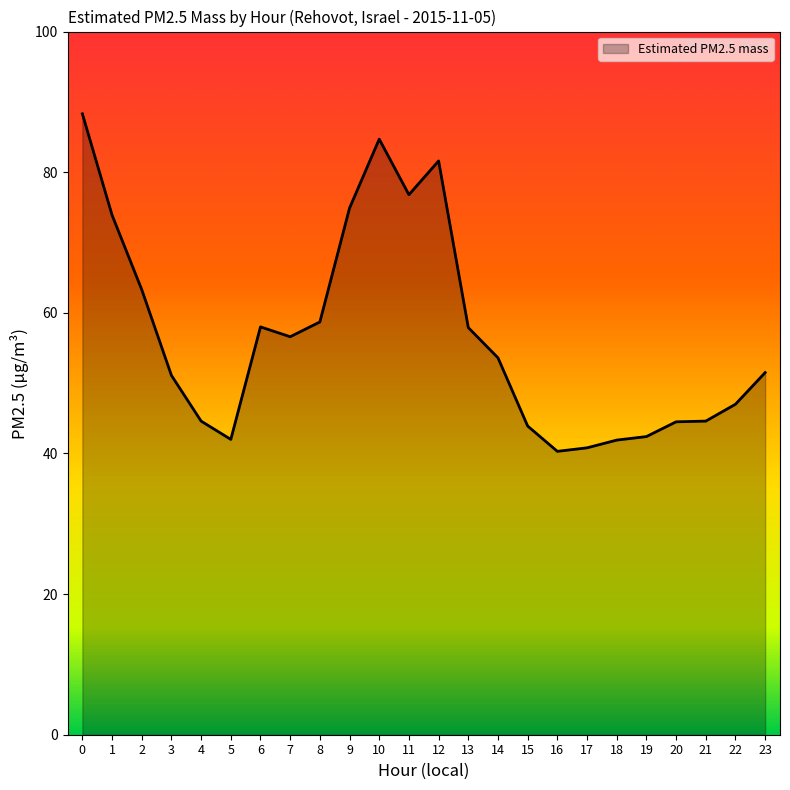

Where is the first local minimum?

5